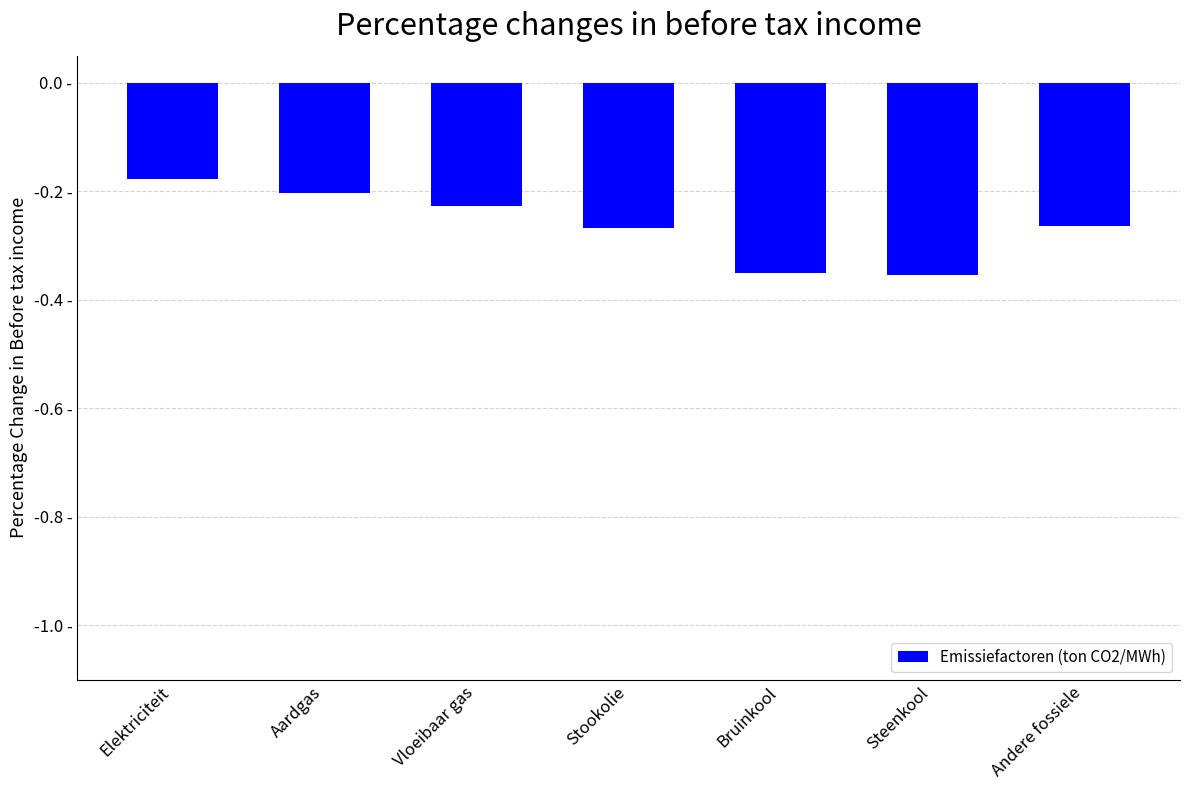

Are the bars horizontal?

No